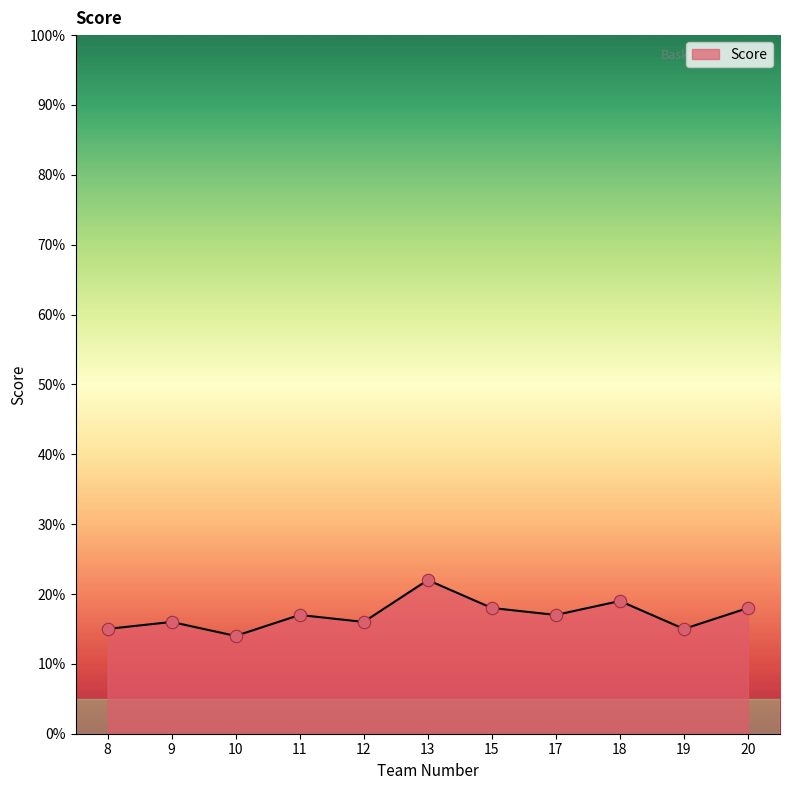

What is the ratio of the value at 17 to the value at 15?

0.9